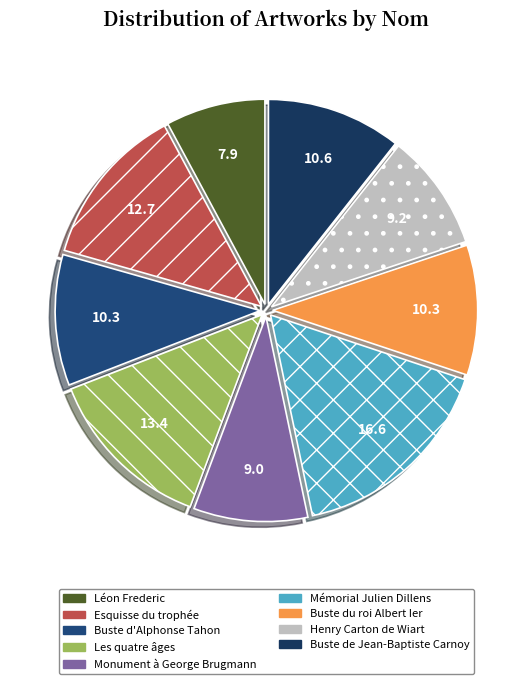

How many segments does this pie chart have?

9